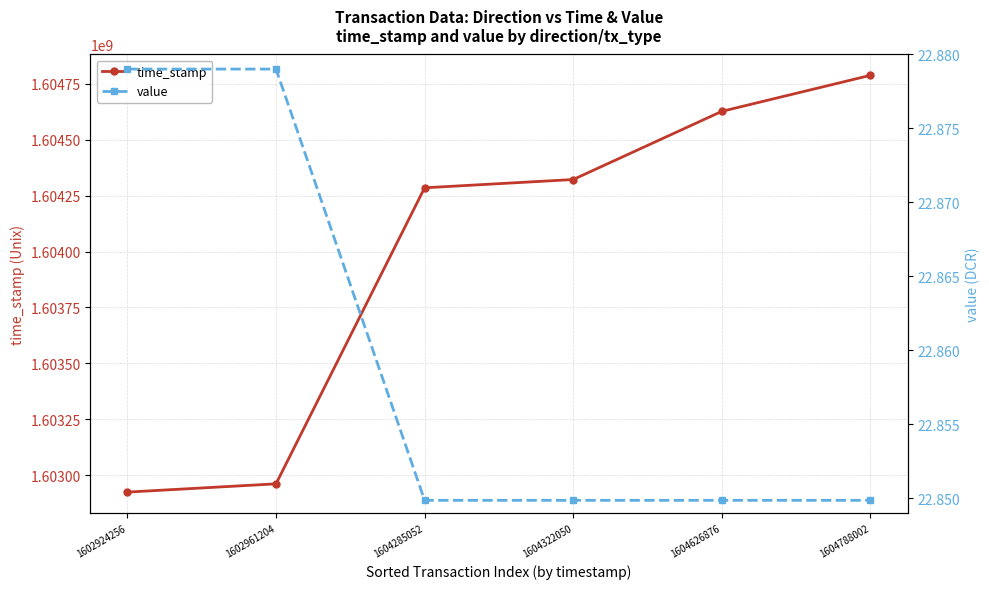

The value of value at 1604322050 is 22.8. True or false?

True